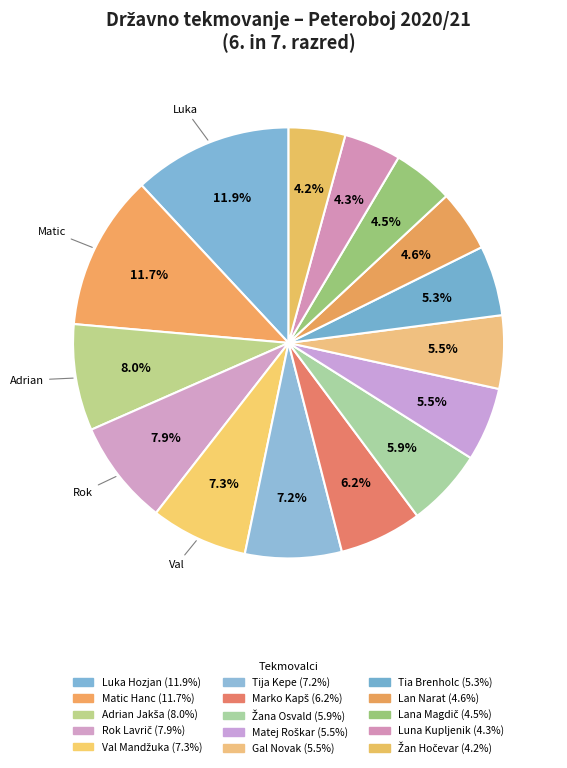

Count the number of slices in the pie.

15